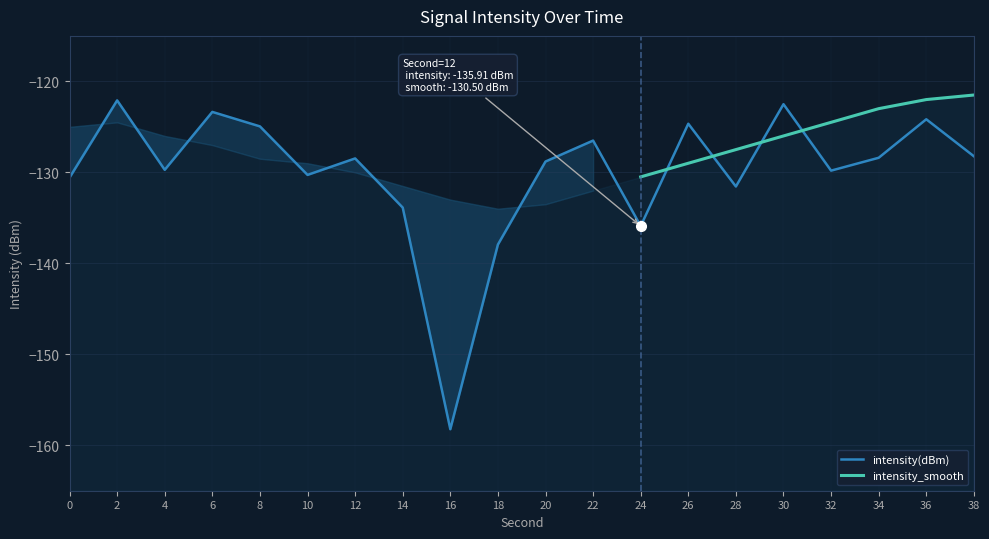

Is it true that the value at 20 is -26.8?

False